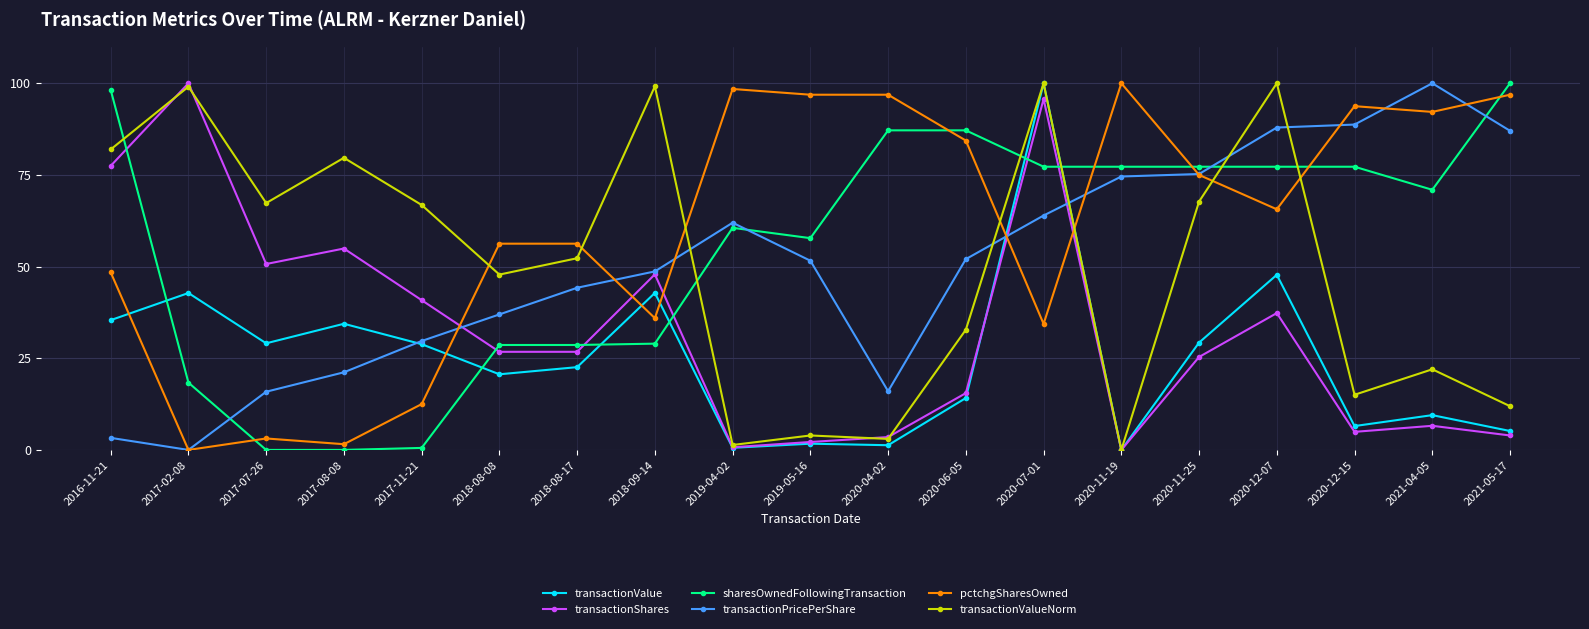

Which category has the lowest value in the transactionPricePerShare series?

2017-02-08